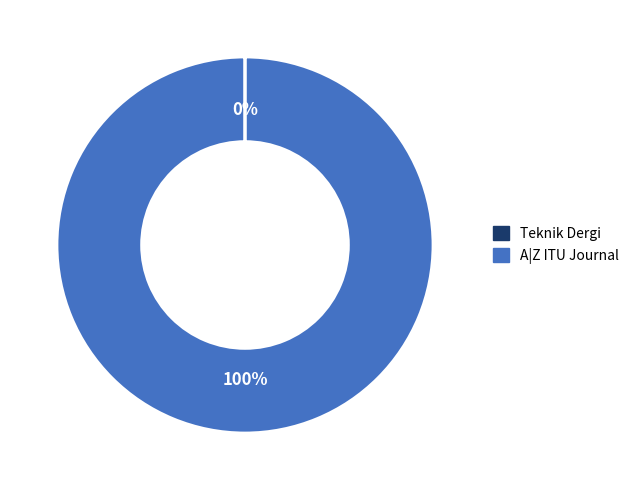

What is the largest slice in the pie chart?

A|Z ITU Journal